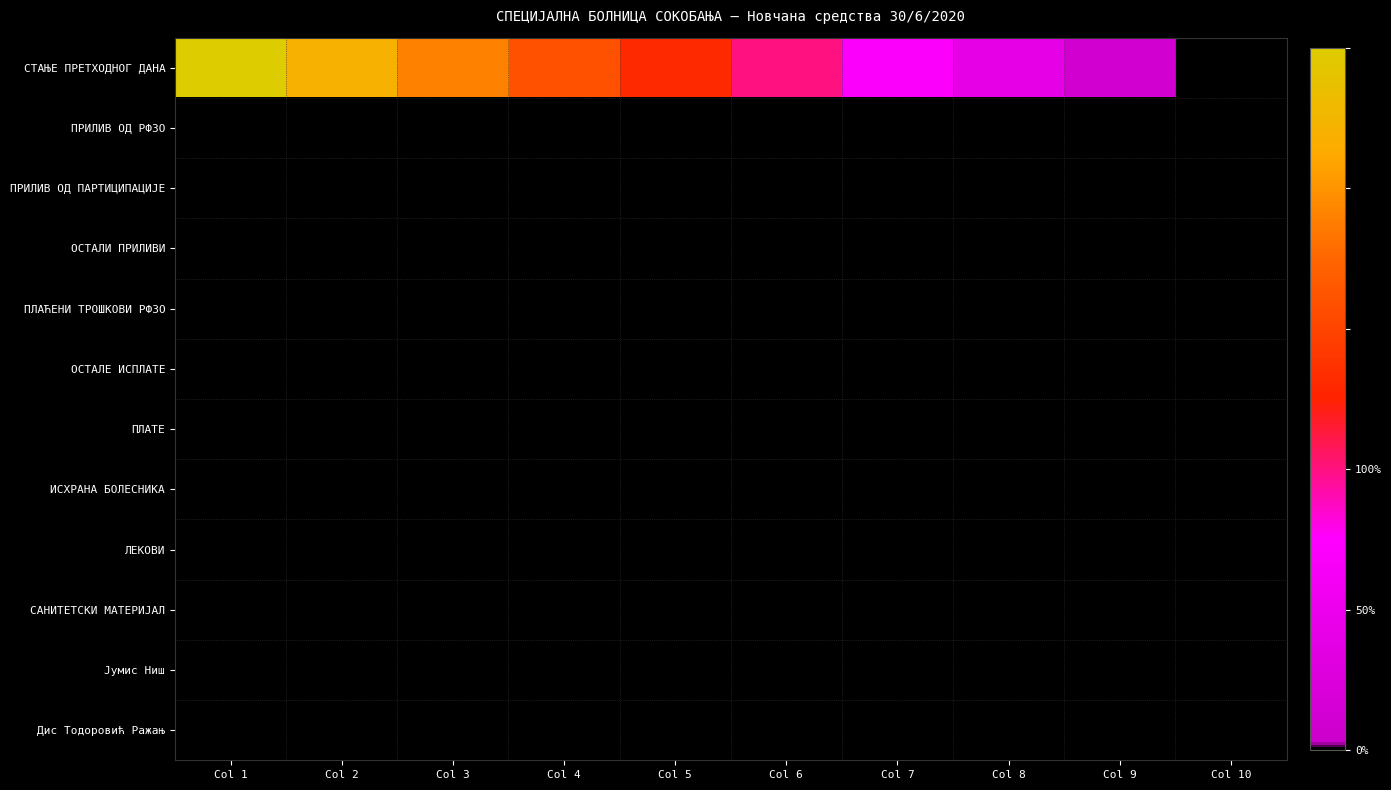

How many distinct data groups are displayed?

12